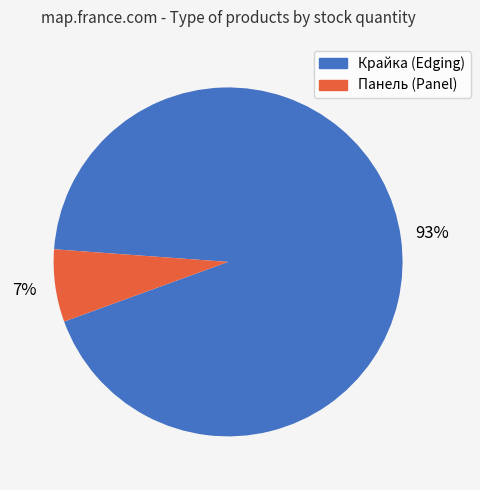

Is there any slice that represents more than half of the pie?

Yes